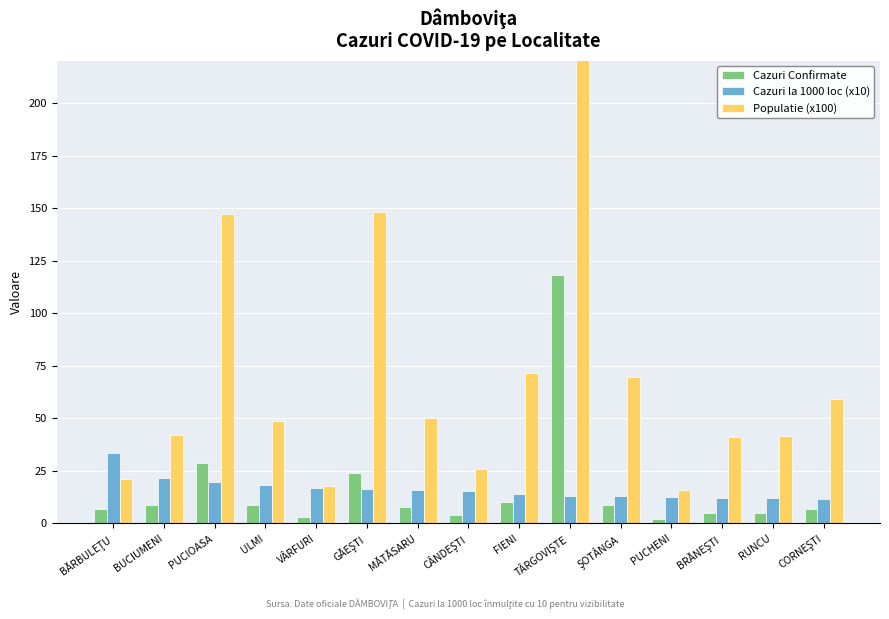

What is the value of the Cazuri Confirmate bar at the 11th from the left?

9.0